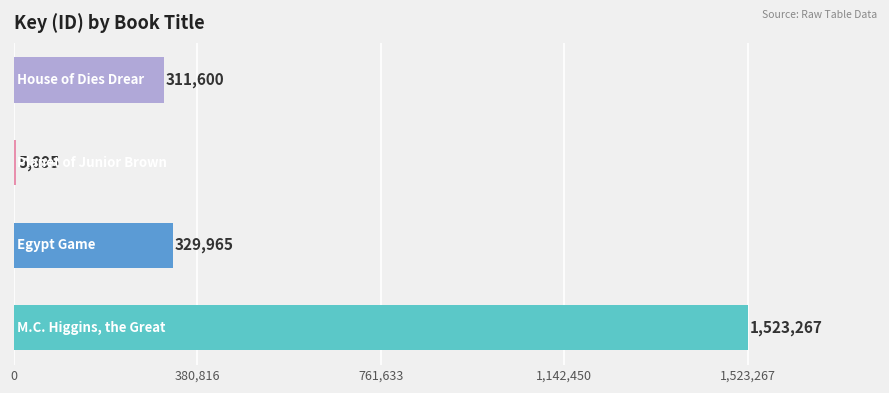

What is the sum of all values?

2170727